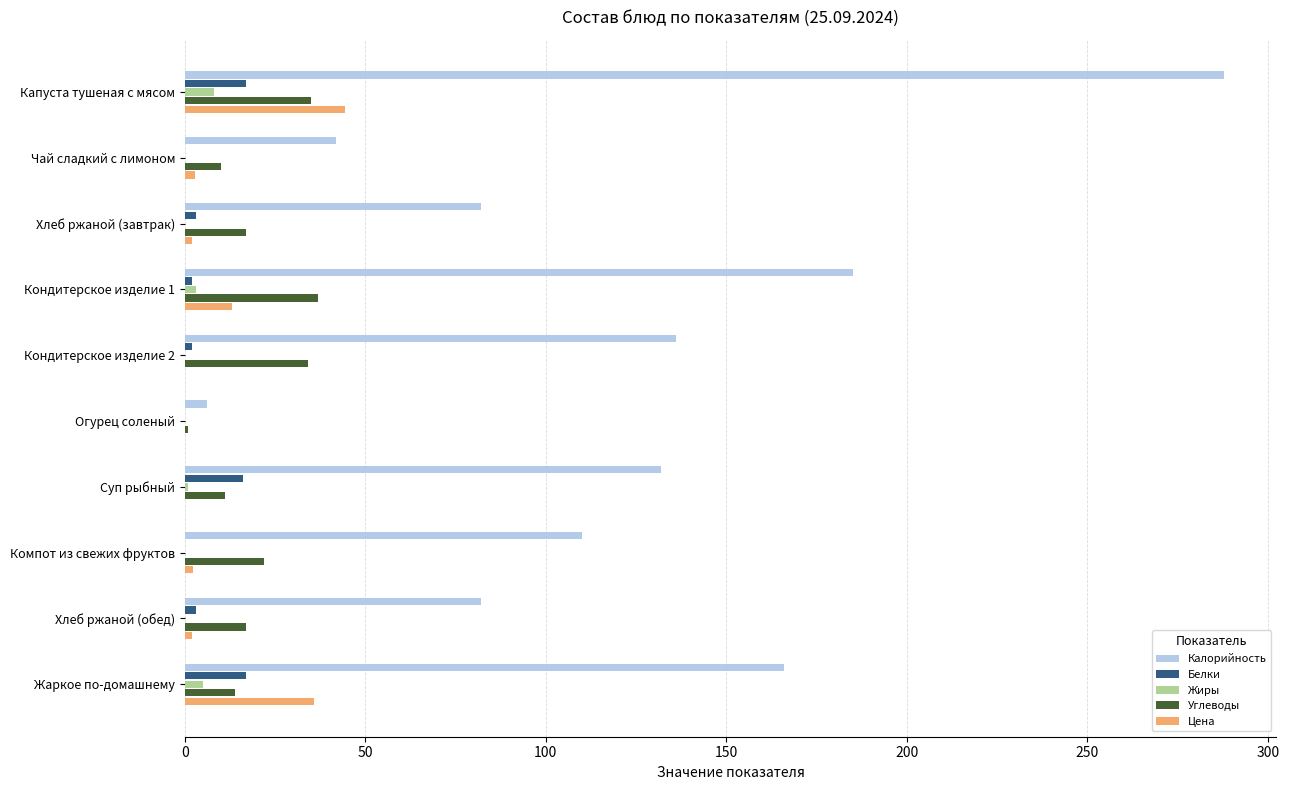

The value of Жиры at Капуста тушеная с мясом is 8.0. True or false?

True